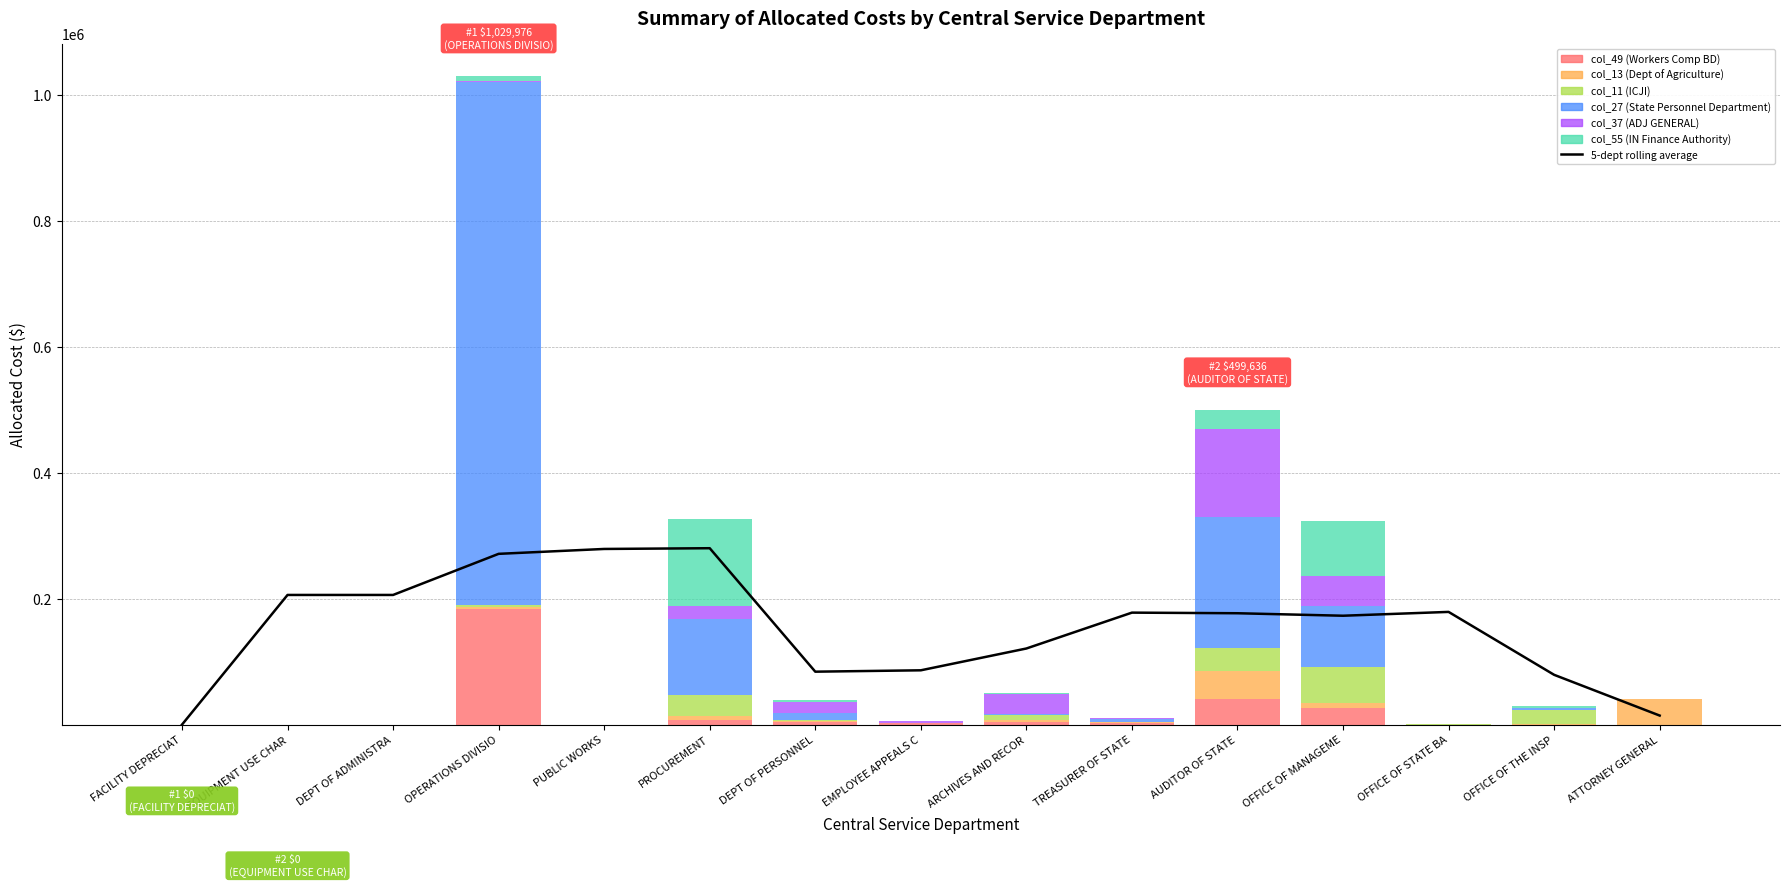

Reading left to right, transcribe all the data shown in this chart.

col_49 (Workers Comp BD): 0.0	0.0	0.0	184432.0	0.0	6983.8	3550.9	1956.1	4954.9	3247.2	41368.2	26301.6	1.7	184.0	0.0
col_13 (Dept of Agriculture): 0.0	0.0	0.0	2263.4	0.0	6983.8	2076.4	0.0	2005.1	218.8	43535.3	8648.3	8.4	414.1	41315.0
col_11 (ICJI): 0.0	0.0	0.0	4015.7	0.0	33172.8	1655.1	0.0	8612.8	688.7	36392.9	56169.4	383.7	23050.6	0.0
col_27 (State Personnel Department): 0.0	0.0	0.0	830565.2	0.0	120469.8	11465.1	0.0	1249.0	4878.9	208455.0	97995.9	0.1	3105.6	0.0
col_37 (ADJ GENERAL): 0.0	0.0	0.0	438.1	0.0	20951.3	17363.1	3912.1	32416.0	1464.3	140369.3	46451.2	575.1	0.0	0.0
col_55 (IN Finance Authority): 0.0	0.0	0.0	8261.9	0.0	137929.2	2678.2	0.0	262.8	394.0	29515.5	88087.9	27.6	2990.6	0.0